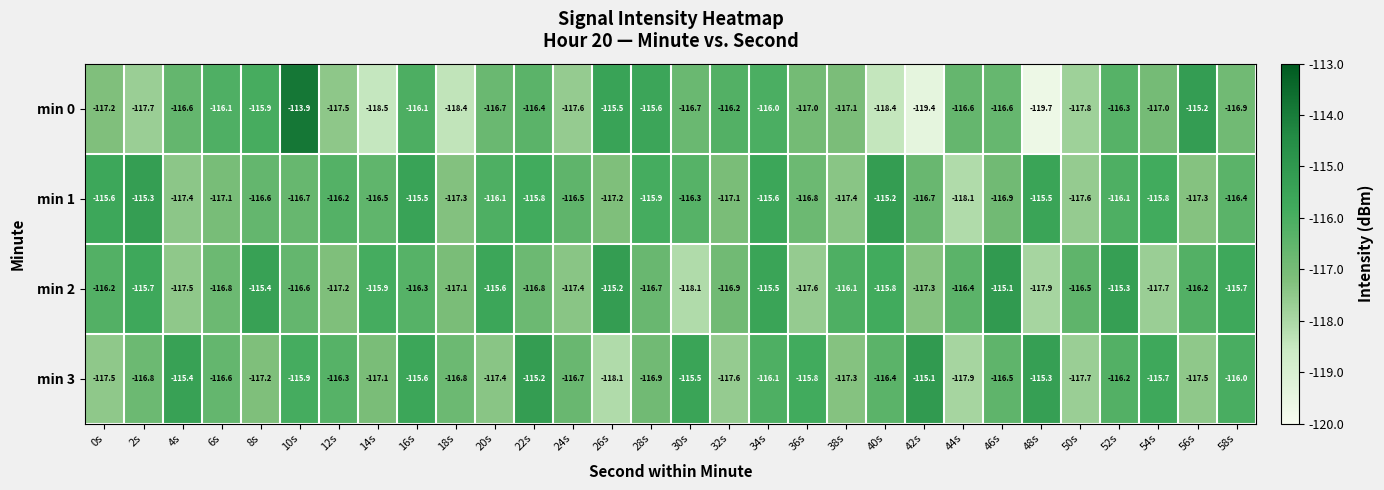

Where does the min 0 series first go above -116?

8s